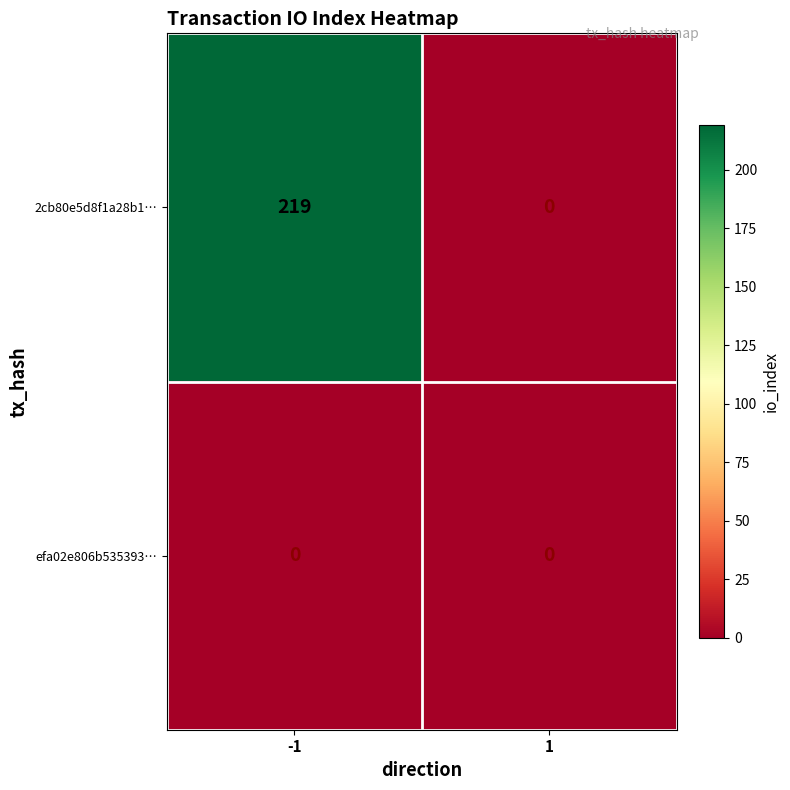

Count the number of data series in this chart.

2